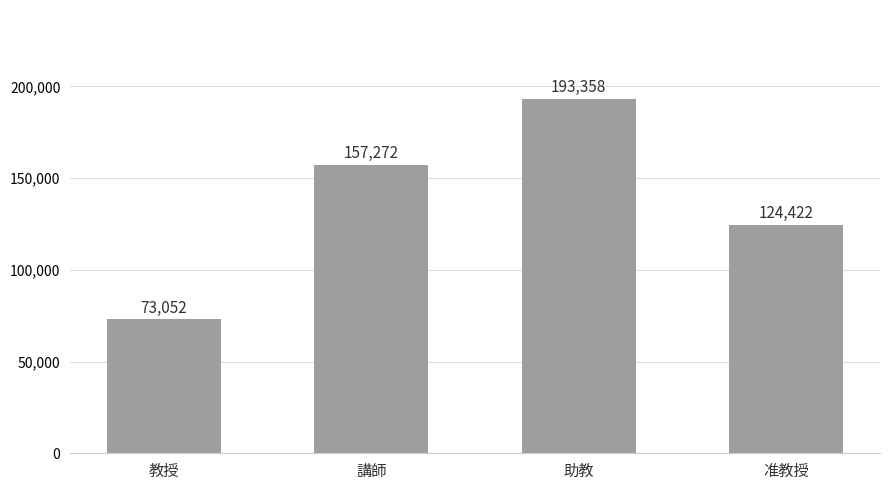

What is the difference between the maximum and minimum values?

120306